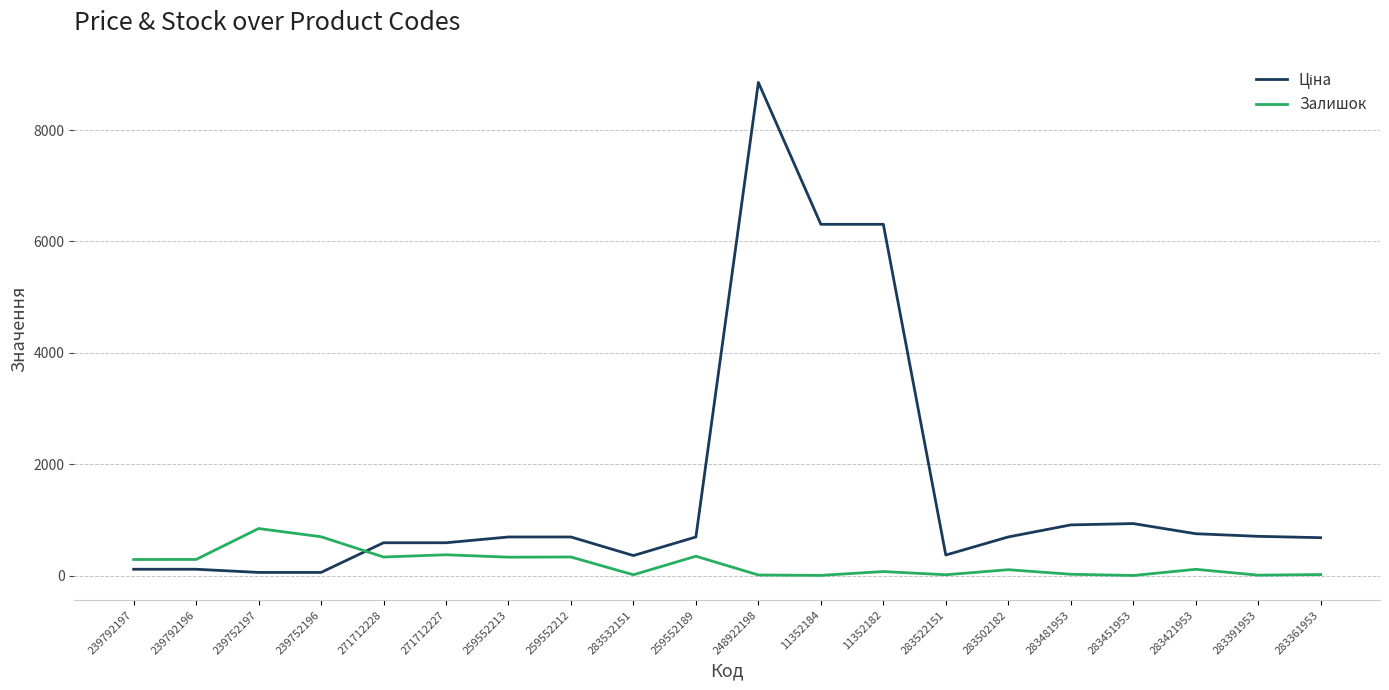

What is the approximate value of Залишок at 239752197?

845.0